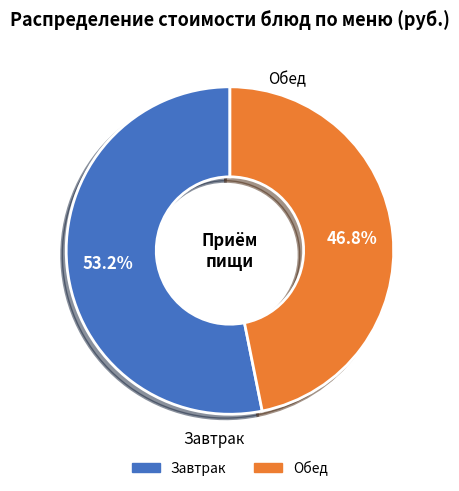

Does any single category account for the majority?

Yes